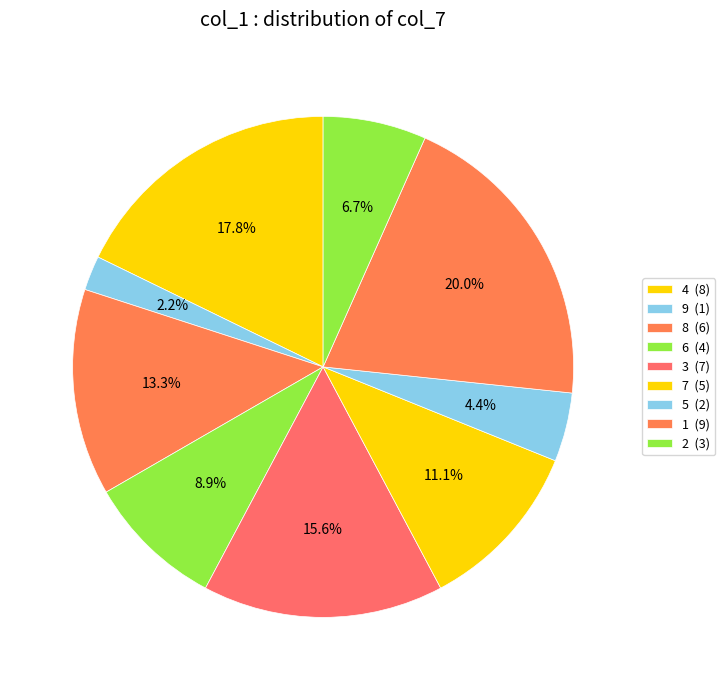

Is there a majority slice in this chart?

No